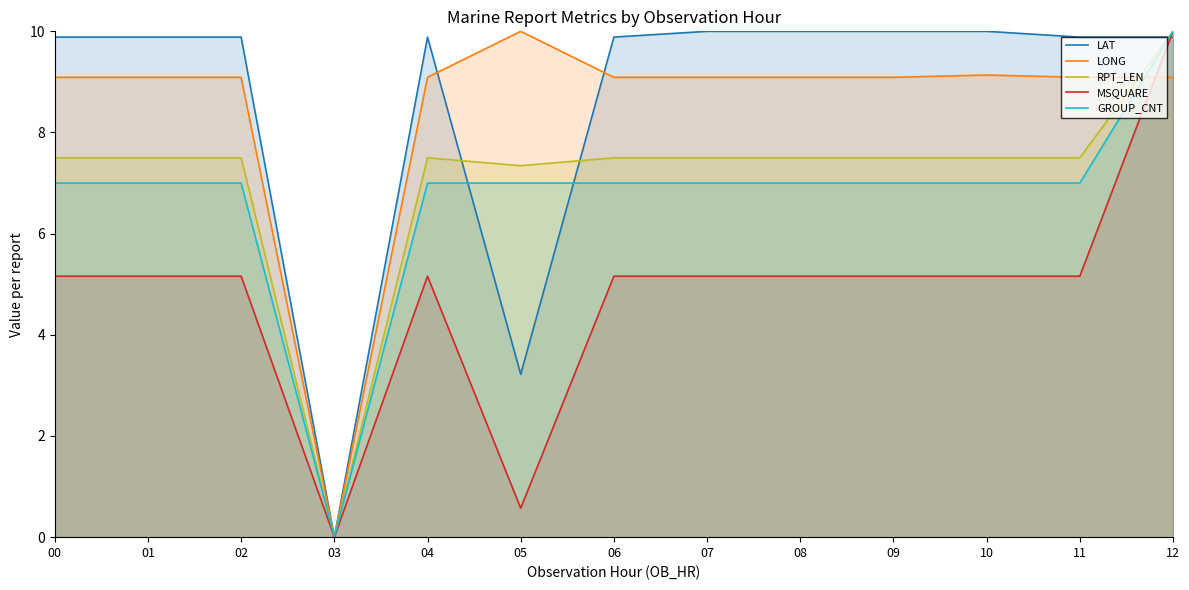

Does the chart display data point markers on the line(s)?

No